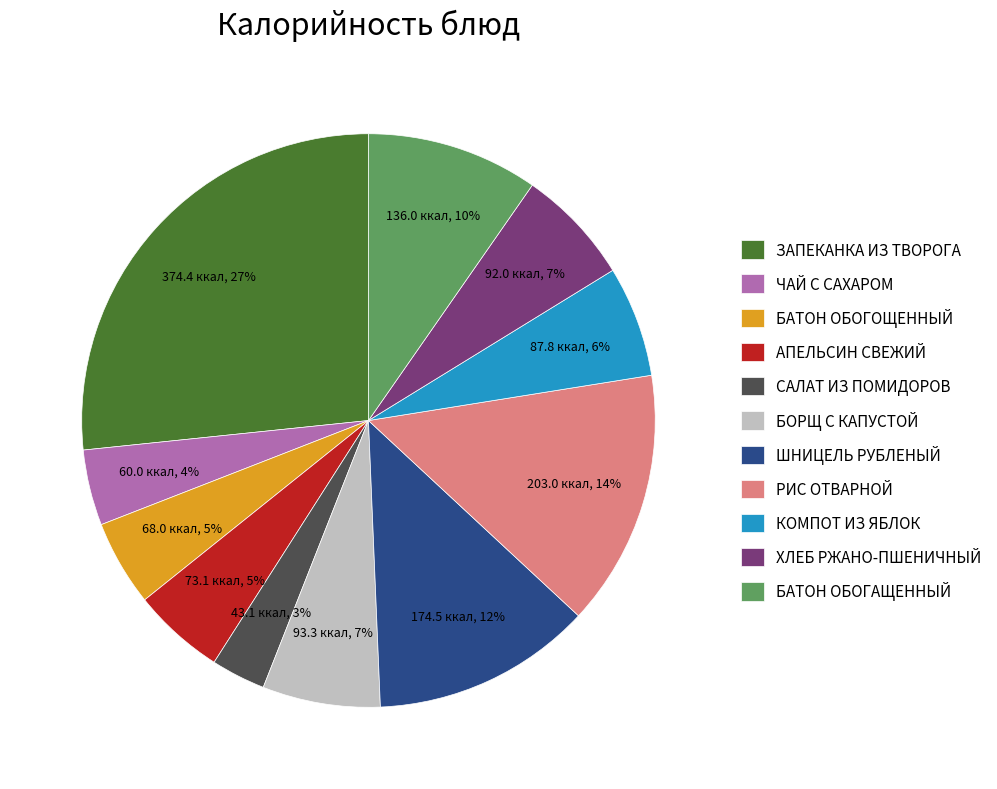

Does any single category account for the majority?

No